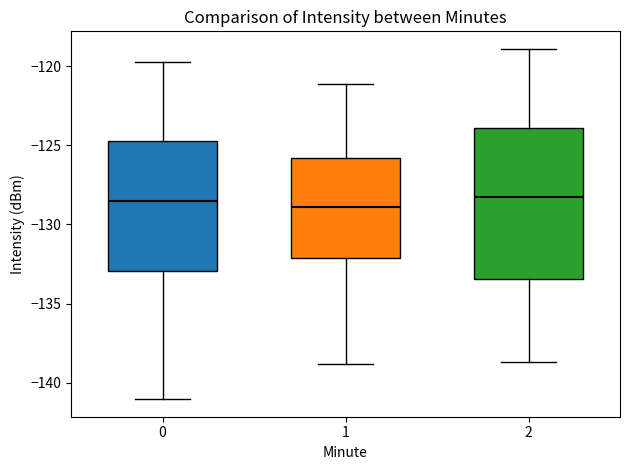

Which box is the tallest, from its lower edge to its upper edge?

2